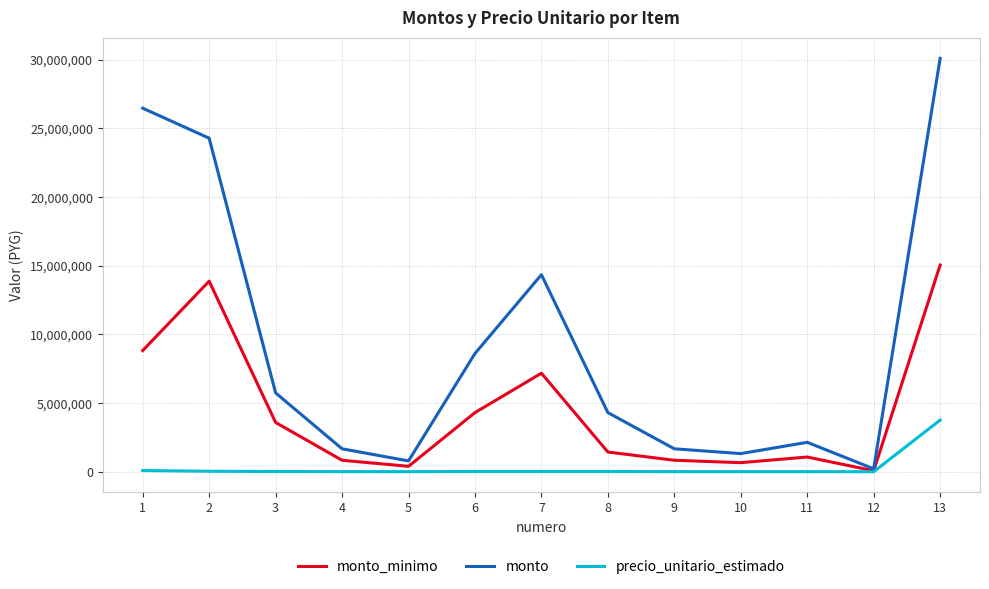

How many lines are shown in the chart?

3